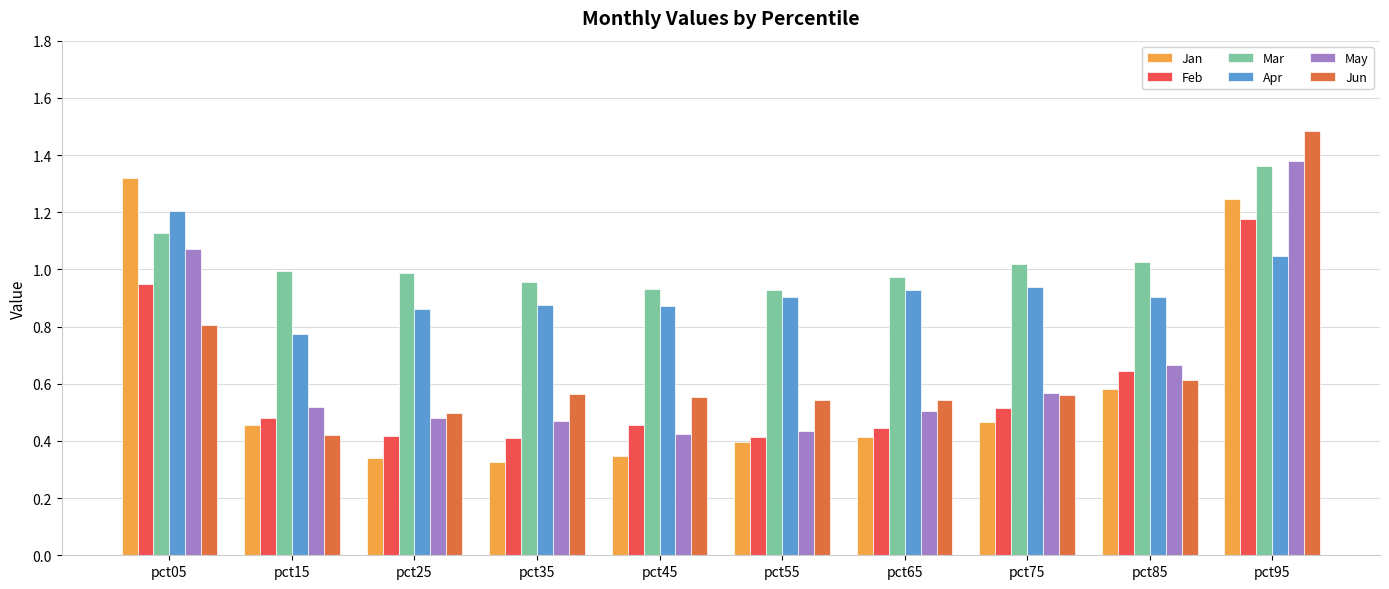

Are the bars grouped side by side (vs. stacked)?

Yes